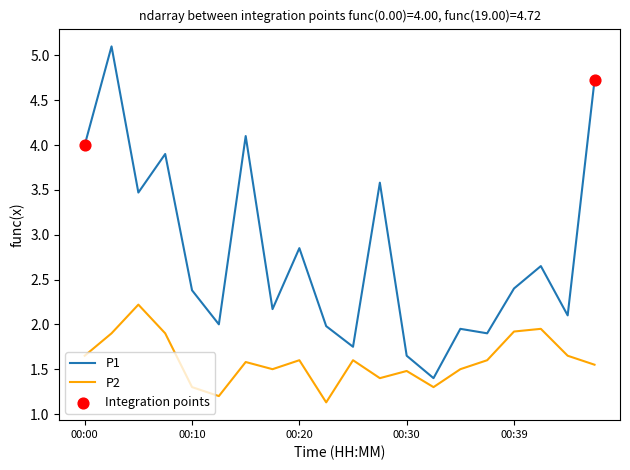

Which series has the largest total across all categories?

P1